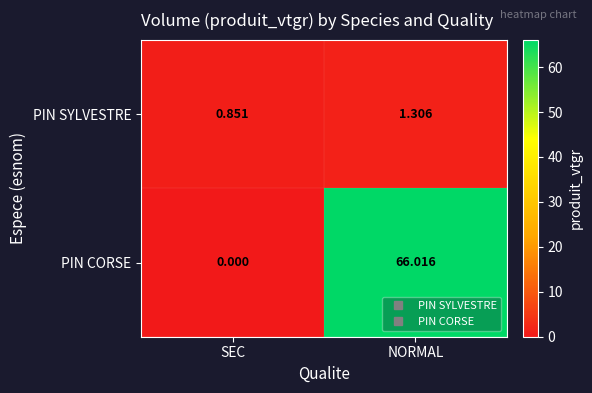

Which series has the largest total across all categories?

PIN CORSE